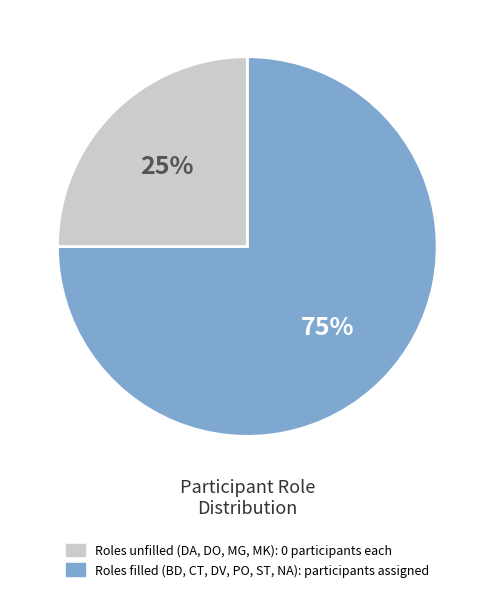

How many slices are in this pie chart?

2